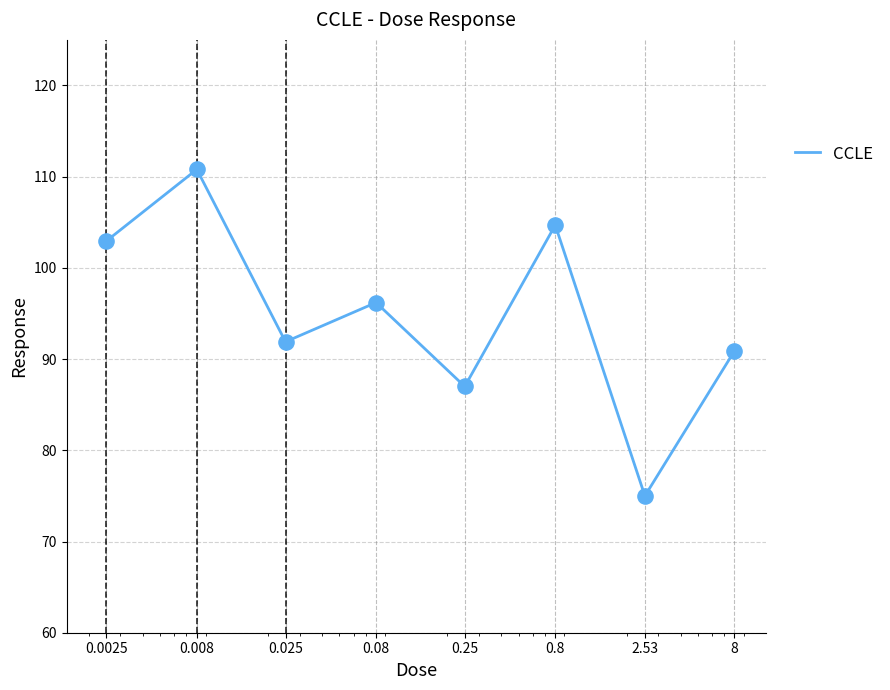

What is the smallest value displayed?

75.0